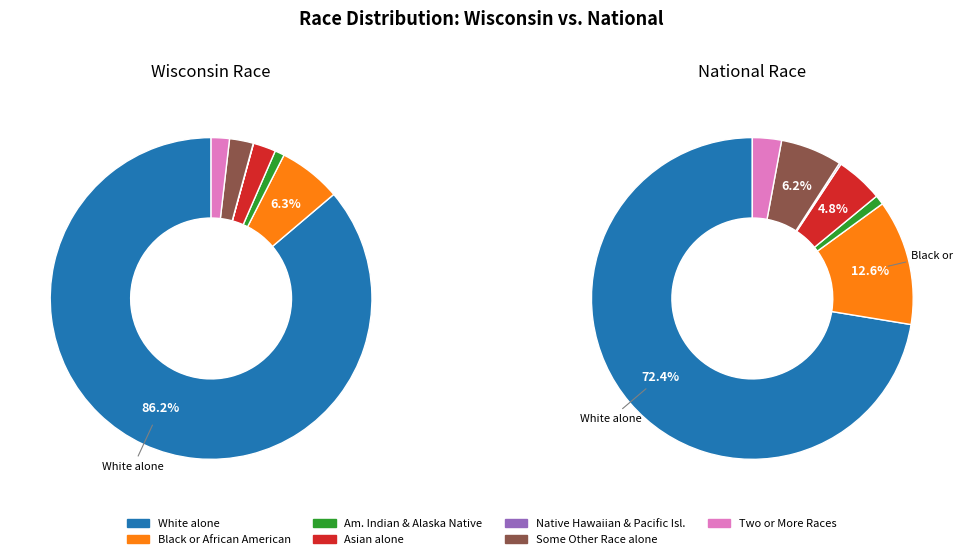

Is it true that Native Hawaiian and Other Pacific Islander is 0% of the pie?

True